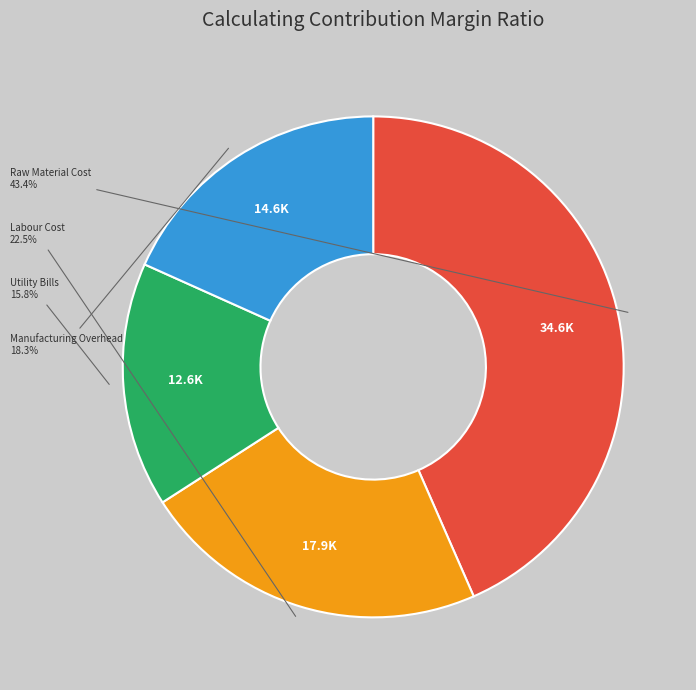

Does any single category account for the majority?

No